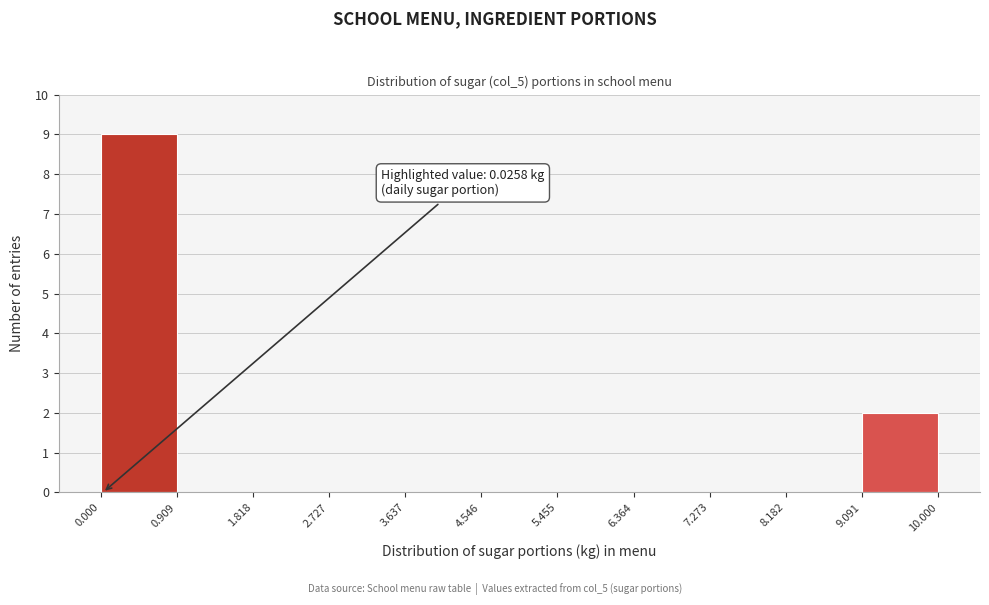

Over which range of the x-axis is the bar tallest?

0.000 to 0.909